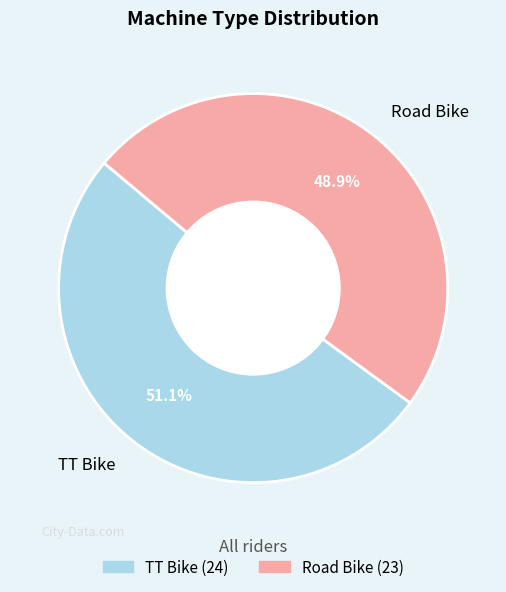

To the nearest percent, what is the difference between the Road Bike and TT Bike slice percentages?

2%